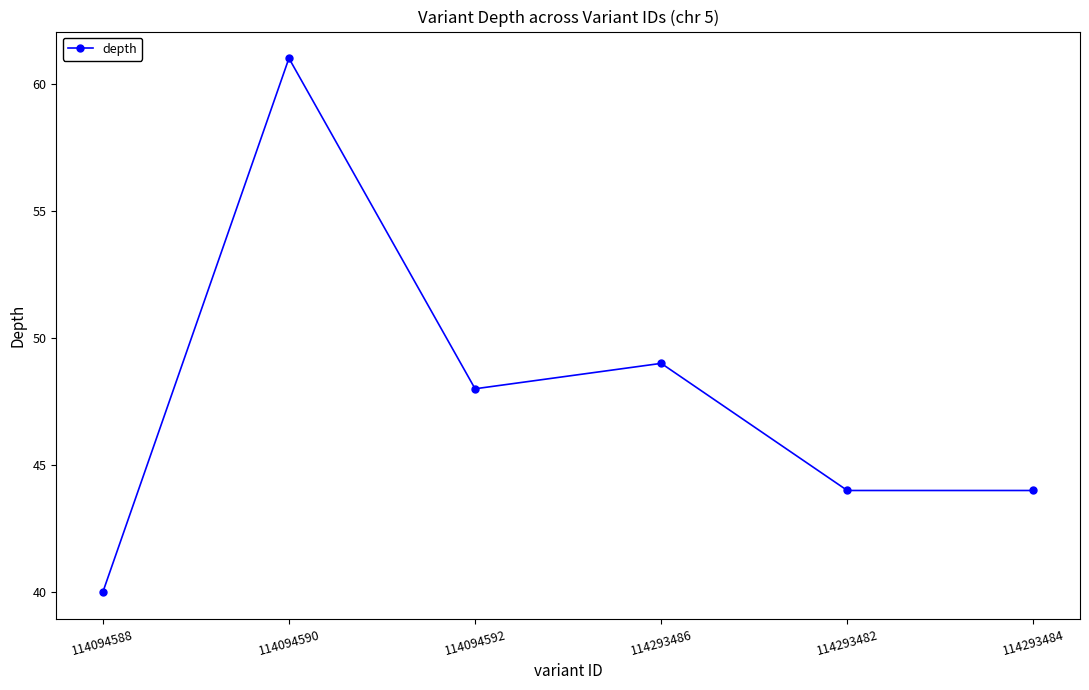

Which label corresponds to the smallest value in the chart?

114094588